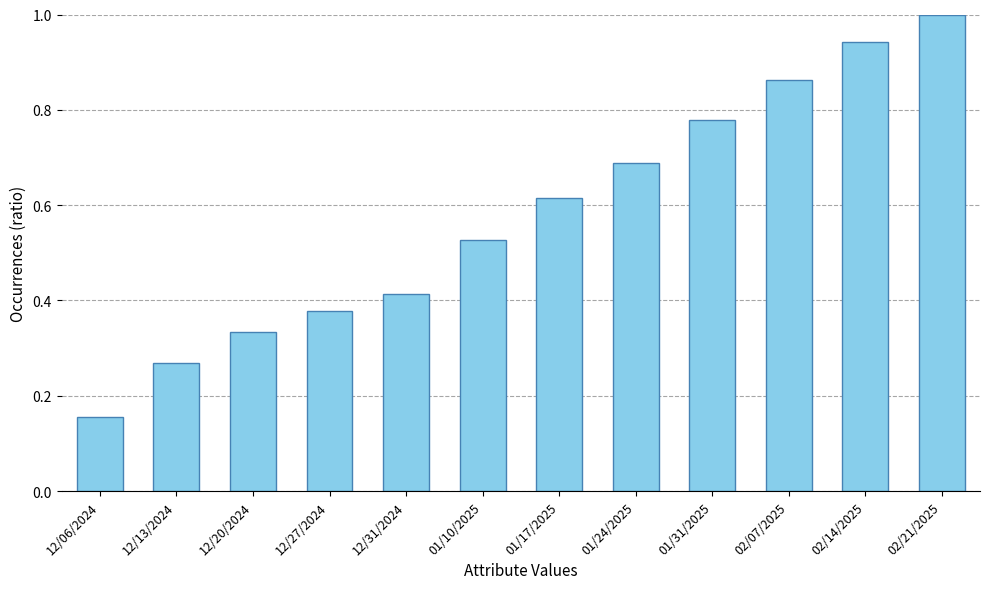

What is the change in value from 12/13/2024 to 12/31/2024?

+0.1